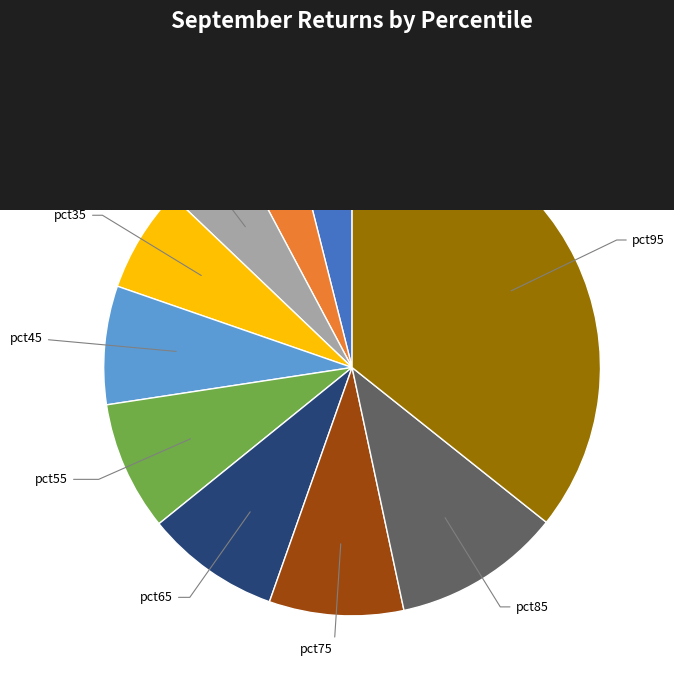

Is there any slice that represents more than half of the pie?

No